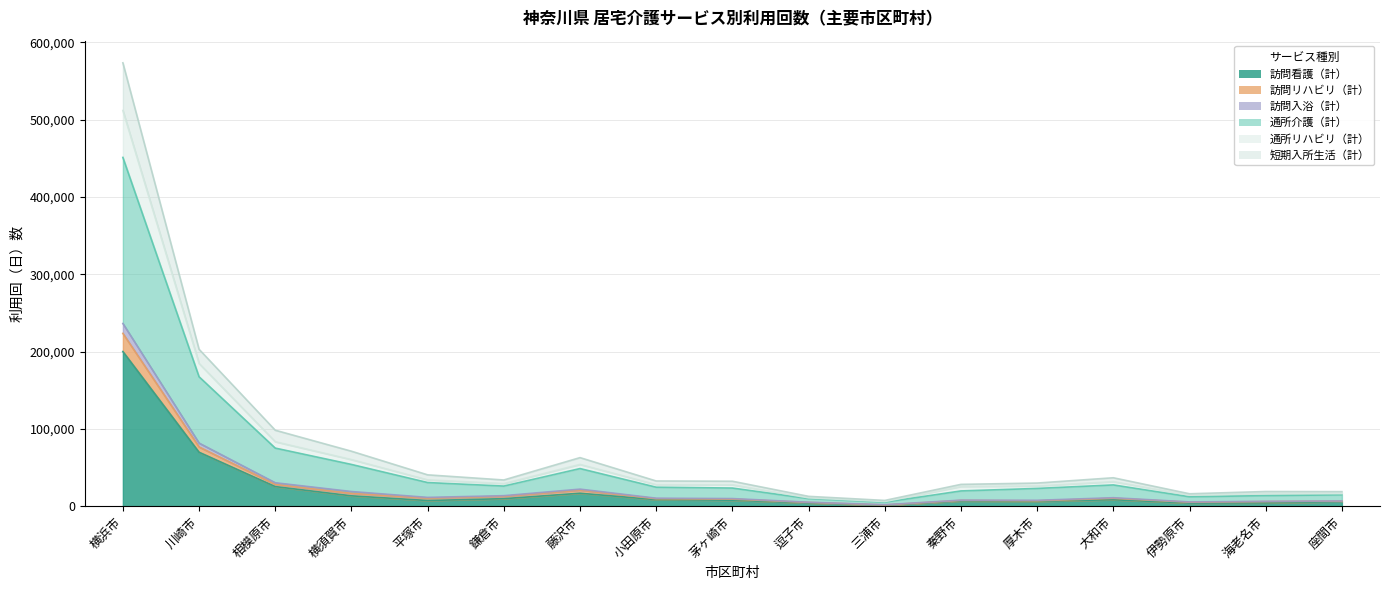

At which label does 通所リハビリ（計） first exceed 9597?

横浜市